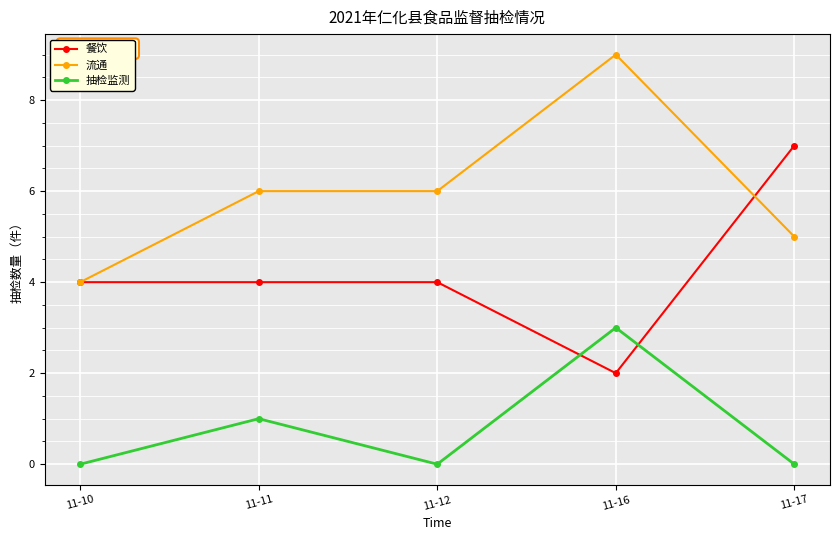

Reading left to right, extract all data points from this chart.

餐饮: 4	4	4	2	7
流通: 4	6	6	9	5
抽检监测: 0	1	0	3	0